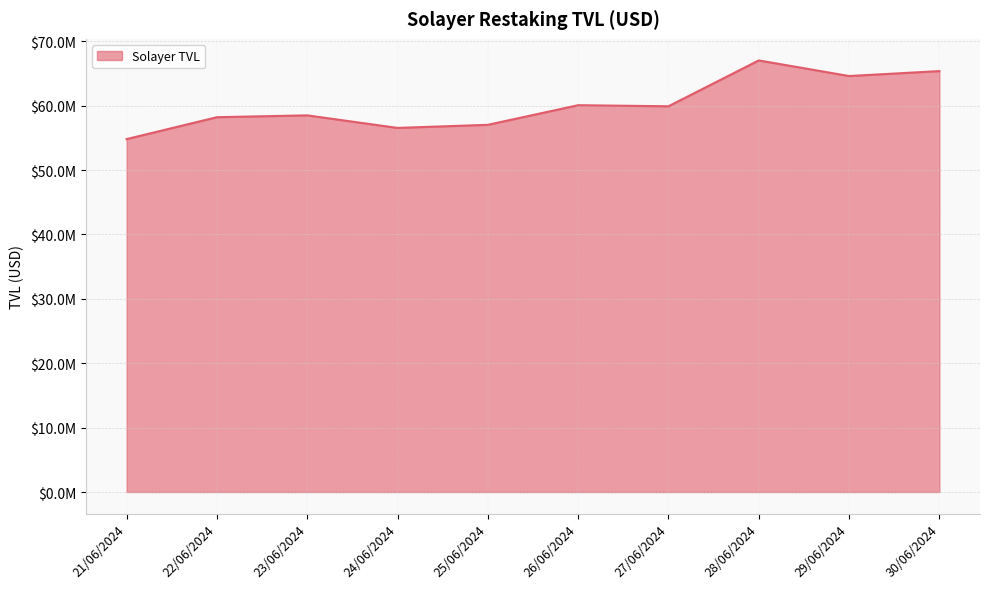

Approximately how many times larger is the value at 30/06/2024 compared to 28/06/2024?

1.0